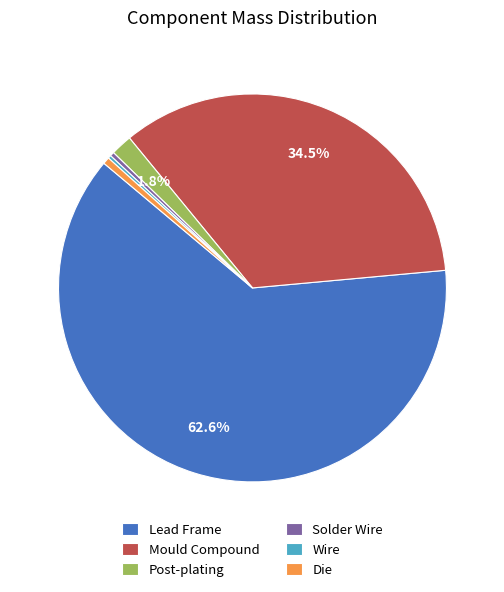

Which category accounts for the majority?

Lead Frame